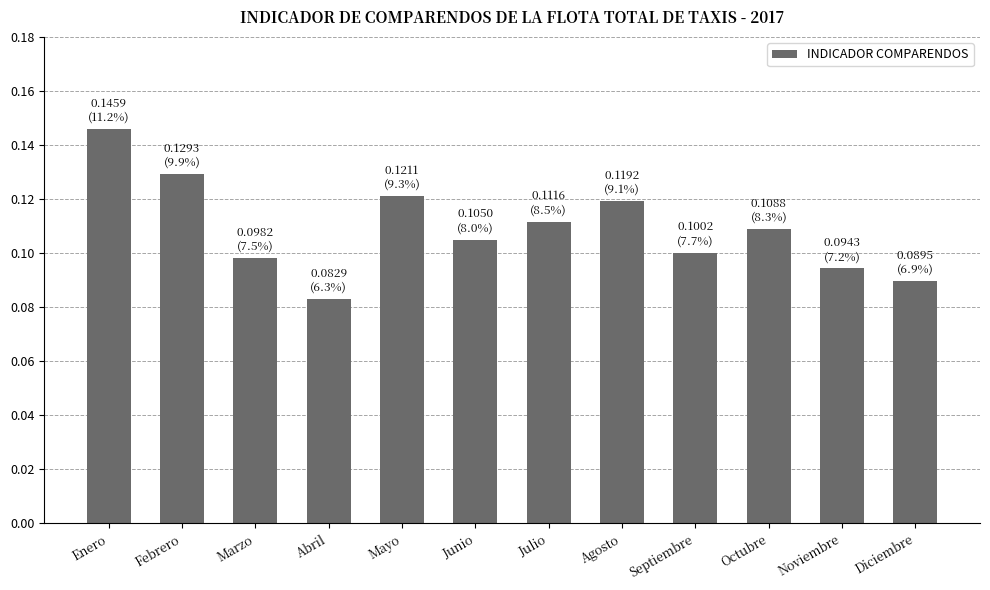

The value at Agosto is 0.2. True or false?

False